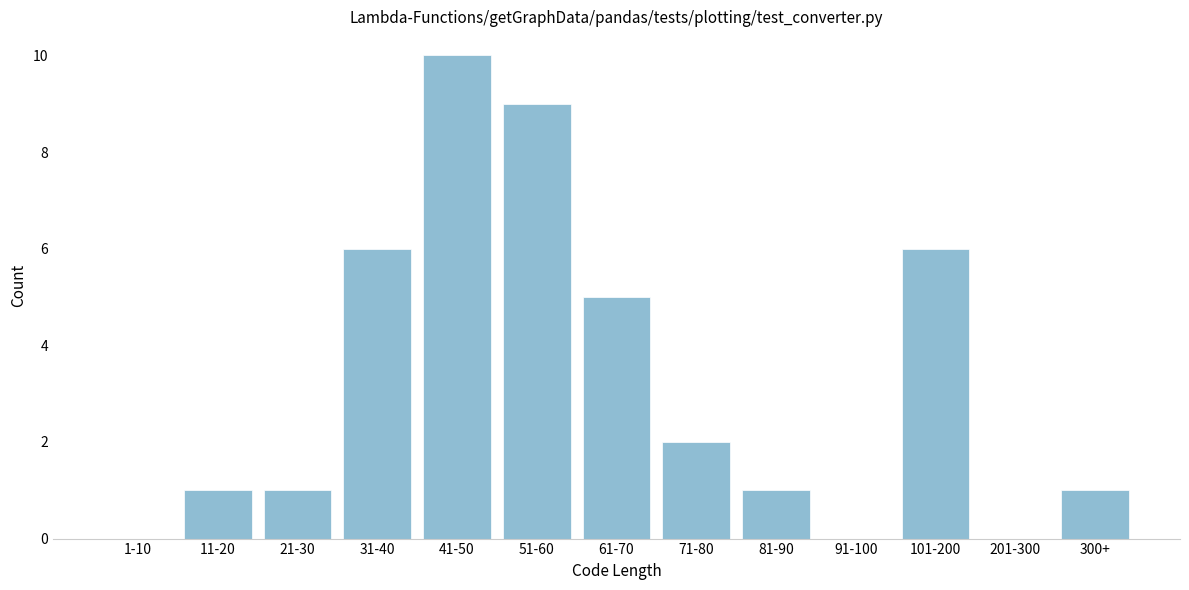

Reading right to left, extract all data points from this chart.

300+=1	201-300=0	101-200=6	91-100=0	81-90=1	71-80=2	61-70=5	51-60=9	41-50=10	31-40=6	21-30=1	11-20=1	1-10=0